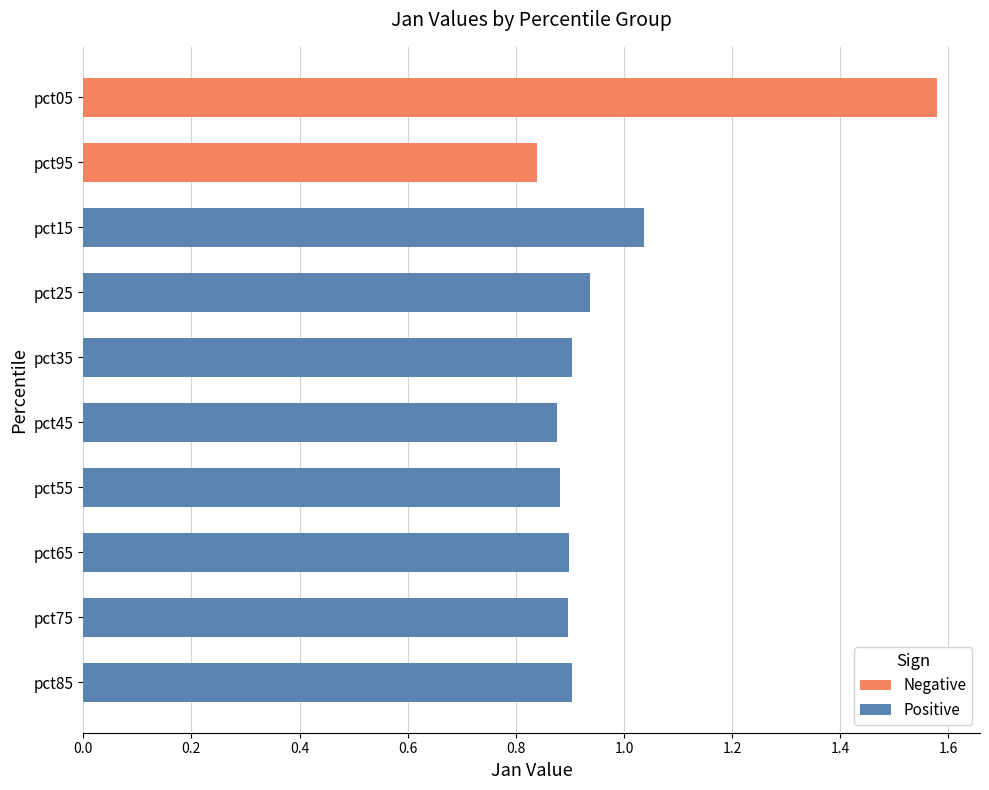

Reading right to left, what are all the values shown in this chart?

0.8	0.9	0.9	0.9	0.9	0.9	0.9	0.9	1.0	1.6